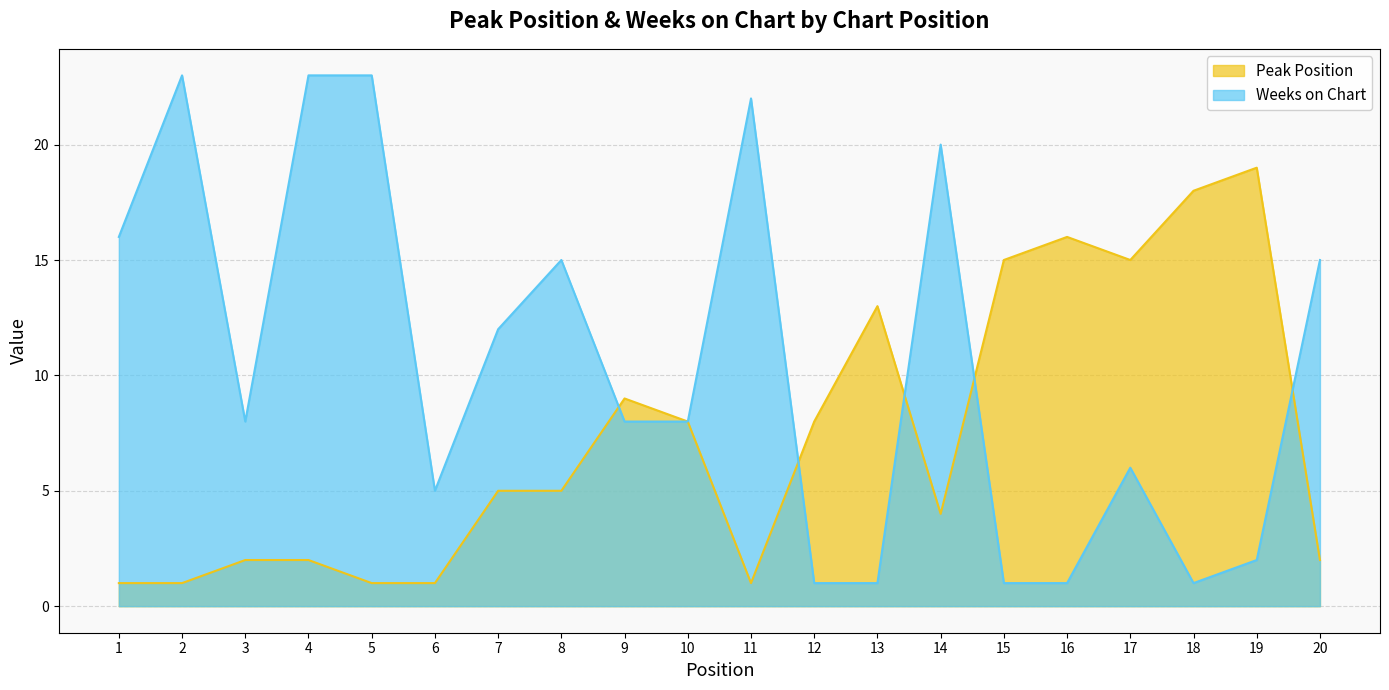

At which label is Weeks on Chart closest to 12?

7